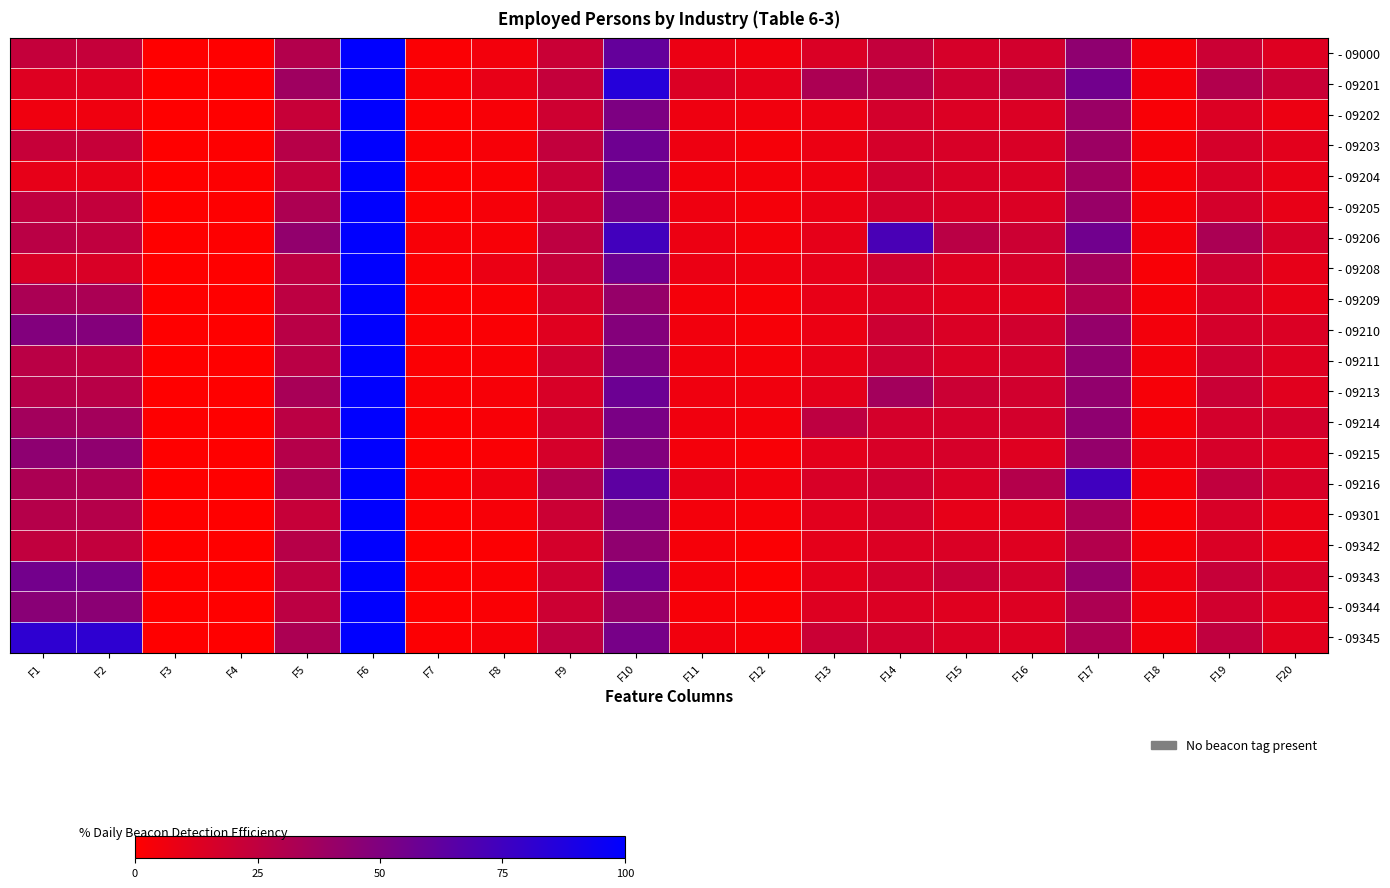

What is the maximum value shown in the chart?

100.0